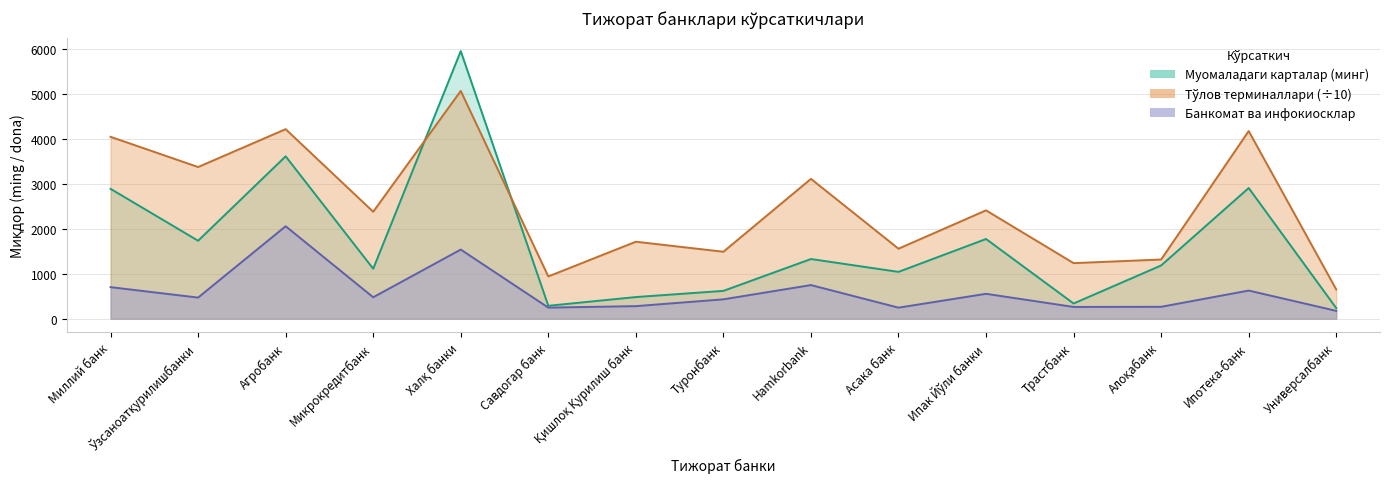

Which series has the largest range (max minus min)?

Муомаладаги карталар (минг)